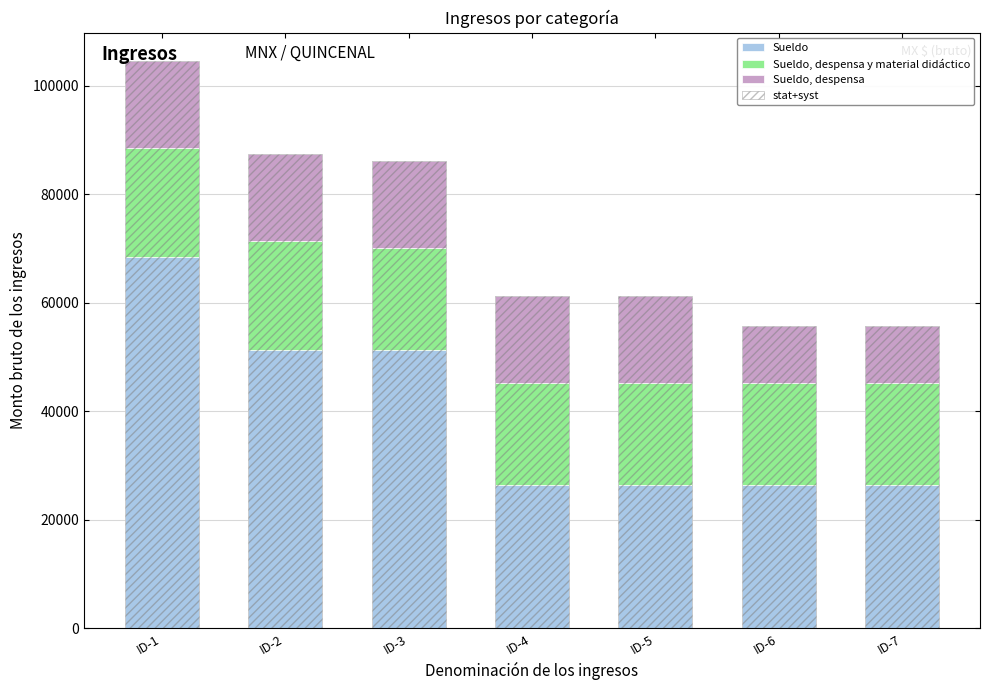

Rank the categories by Sueldo value from lowest to highest.

ID-4, ID-5, ID-6, ID-7, ID-2, ID-3, ID-1